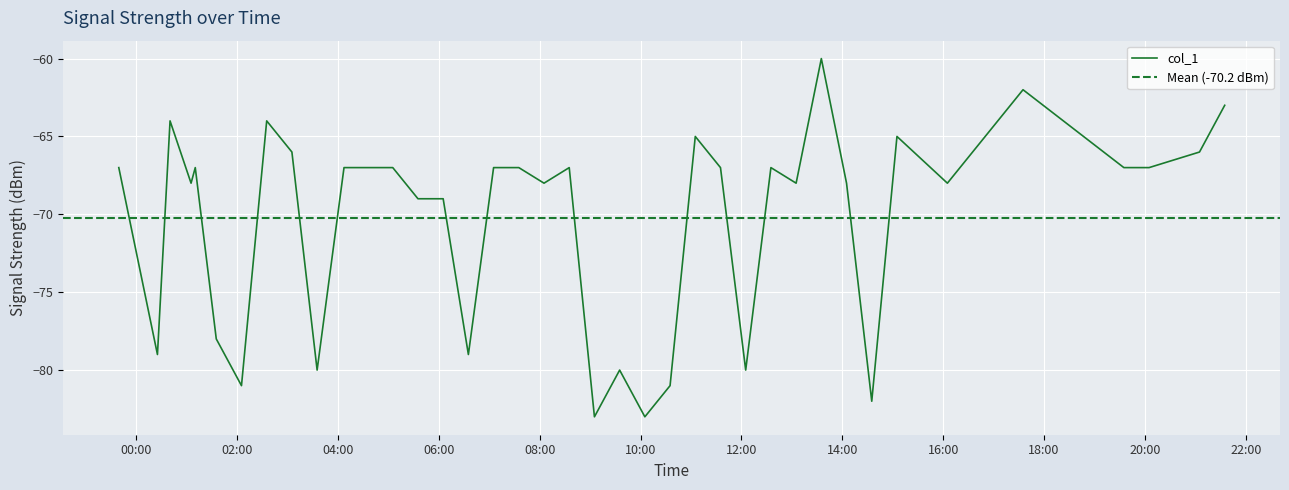

What is the difference between the second highest and second lowest values?

21